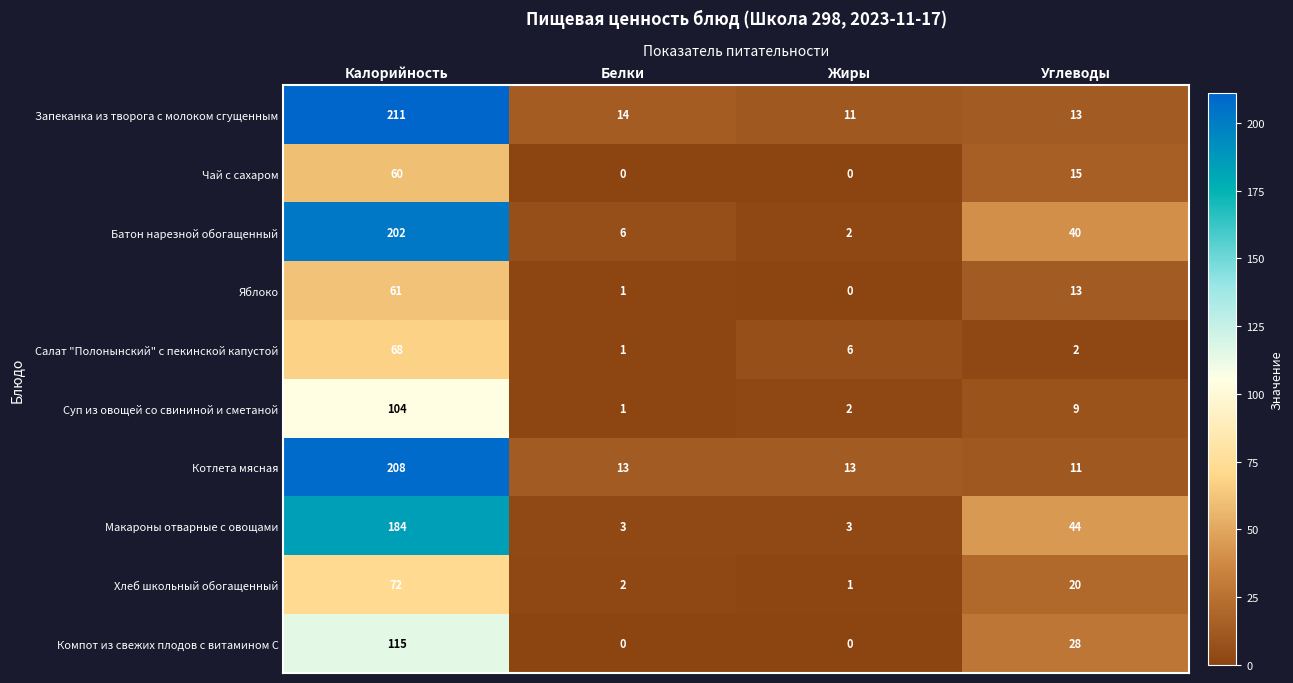

What is the greatest value displayed?

211